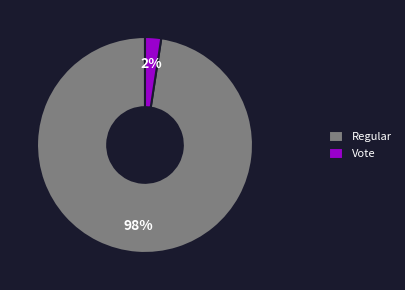

Is there a majority slice in this chart?

Yes